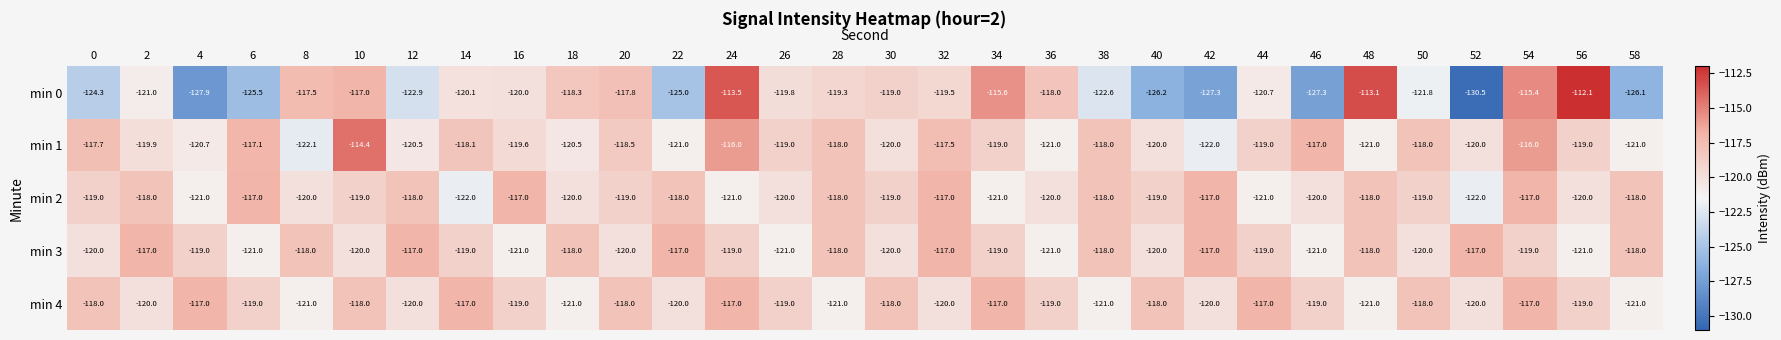

The min 4 series shows -168.3 at 58. True or false?

False